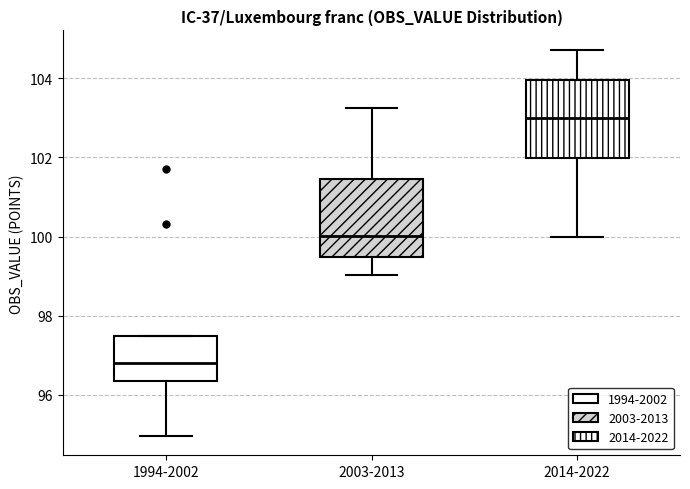

Reading left to right, transcribe this box plot: for each box, give where its median line is, the range the box spans, and where its two whiskers end, as read against the y-axis. The values are not printed on the chart, so give them approximately, as read against the axis.

1994-2002: median 96.8, box 96.4 to 97.4, whiskers 95.0 to 97.4
2003-2013: median 100.0, box 99.4 to 101.4, whiskers 99.0 to 103.2
2014-2022: median 103.0, box 102.0 to 104.0, whiskers 100.0 to 104.8